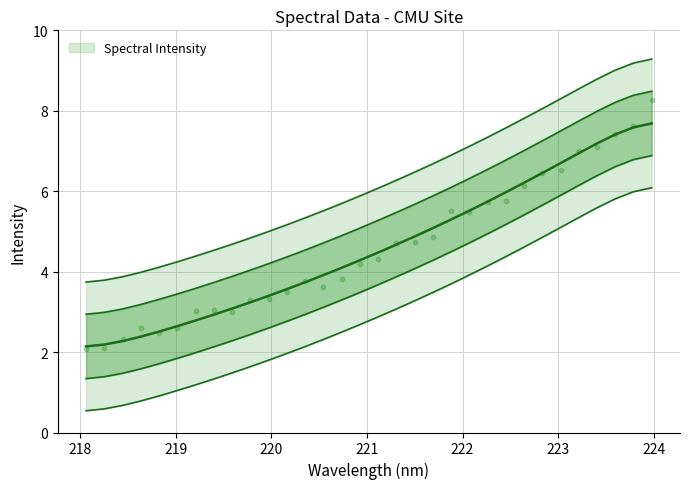

Between 219.7801 and 223.5987, which is larger?

223.5987